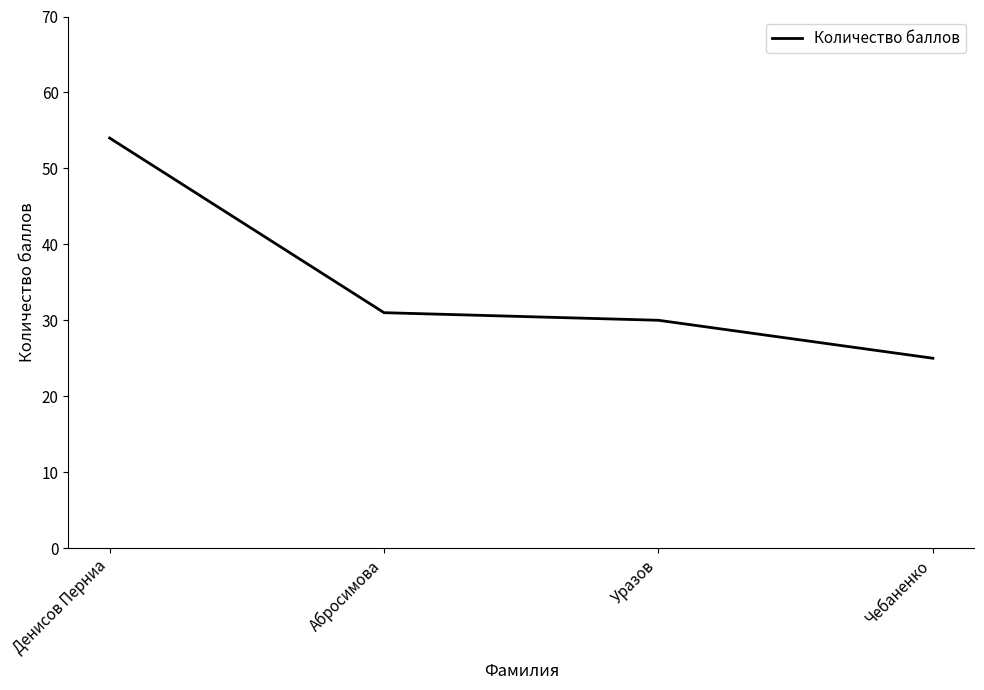

Between Чебаненко and Денисов Перниа, which is larger?

Денисов Перниа